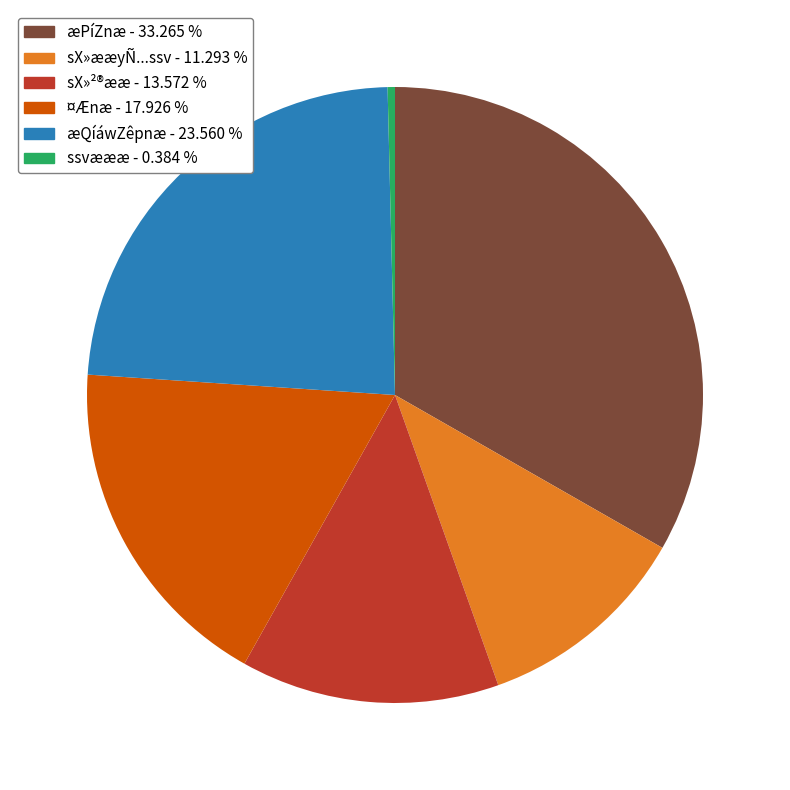

Is there a majority slice in this chart?

No